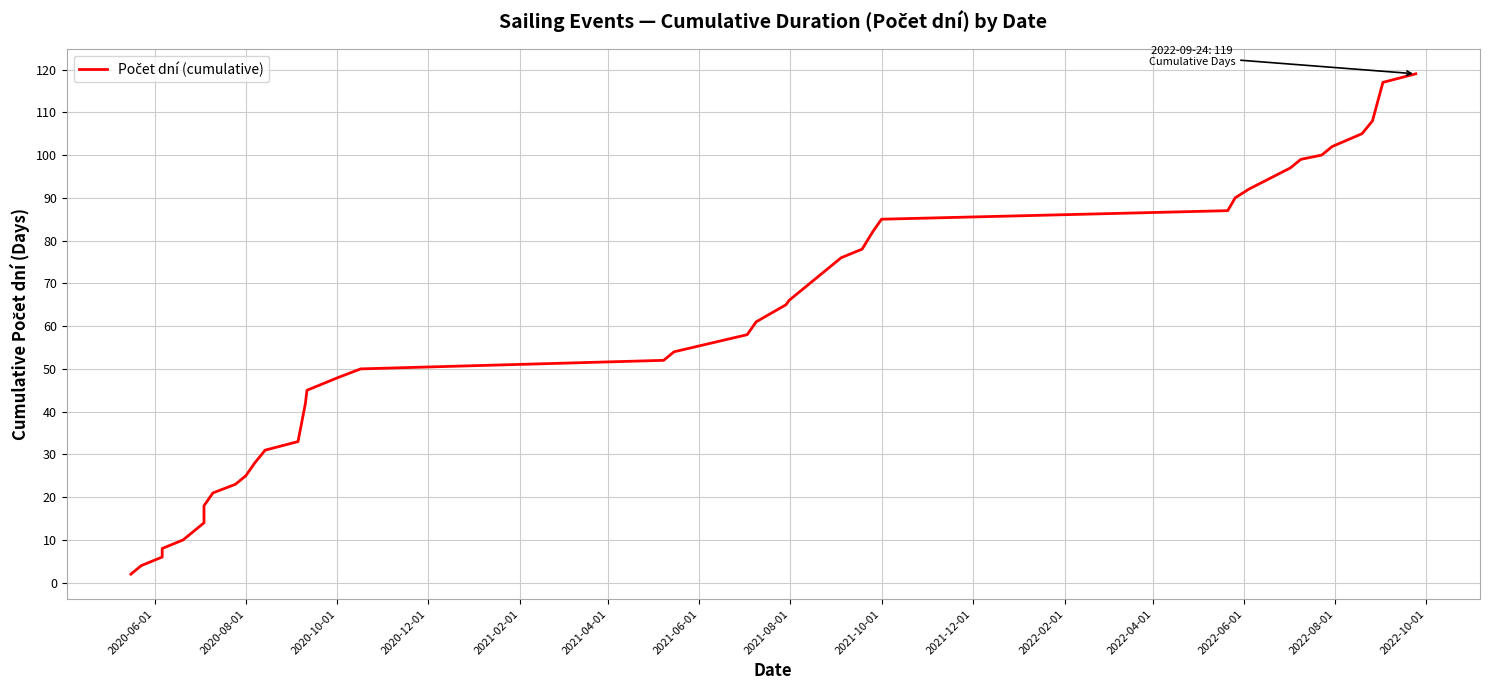

Is this an area chart (filled region under the line)?

No